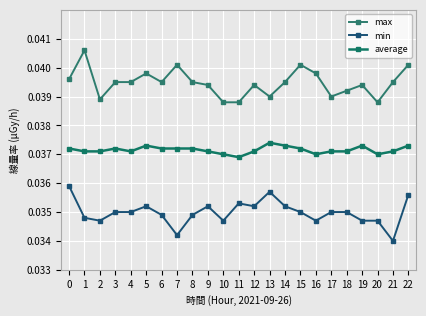

Rank the series by their average value, from lowest to highest.

min, average, max